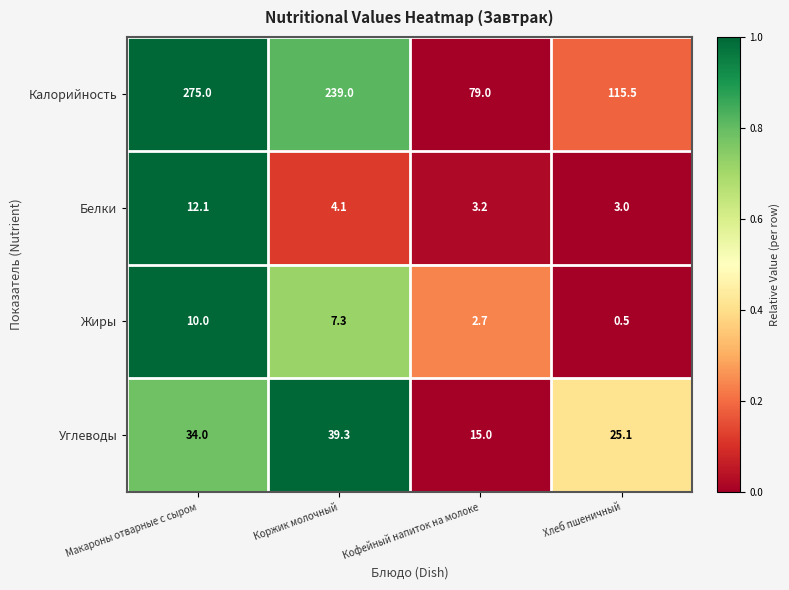

Where does the Жиры series first go above 7?

Макароны отварные с сыром